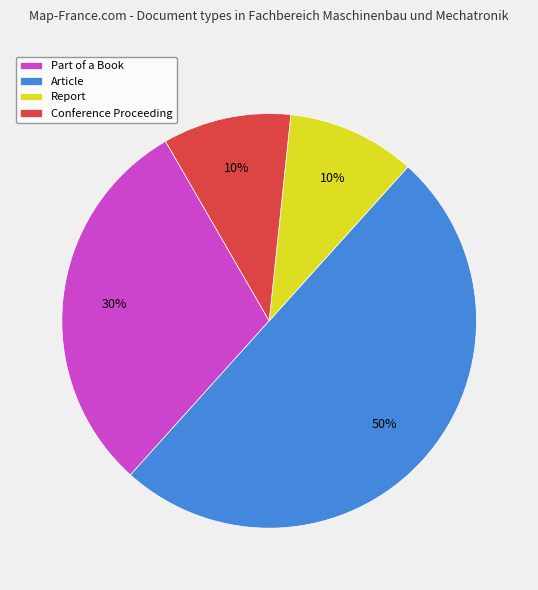

To the nearest percent, what is the difference between the largest and smallest slice percentages?

40%